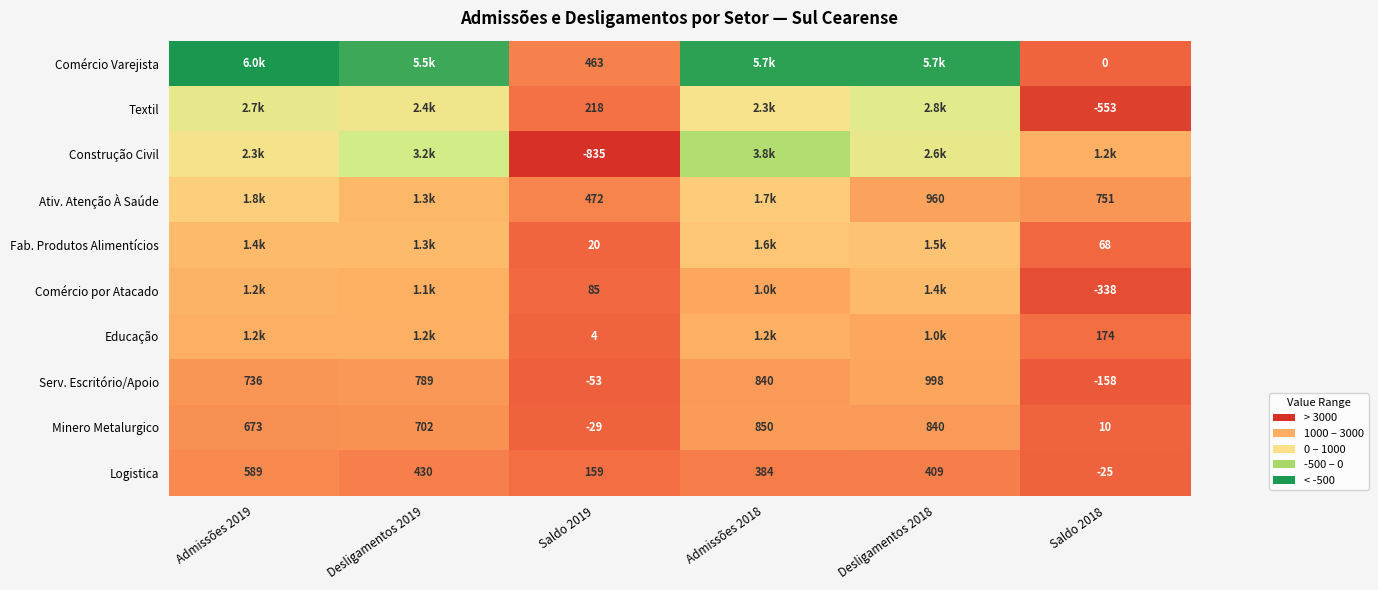

The Serv. Escritório/Apoio series shows -25 at Saldo 2019. True or false?

False